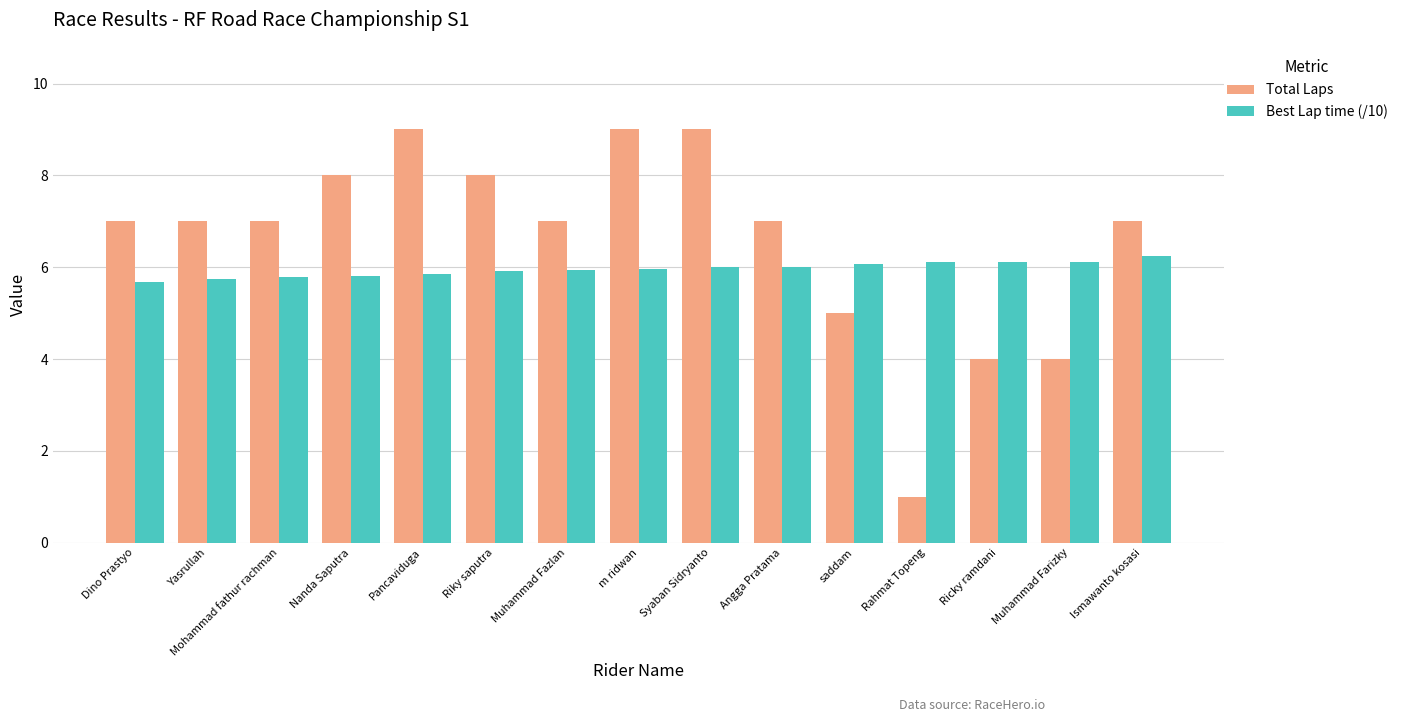

What is the spread (max minus min) of values at Nanda Saputra?

2.2